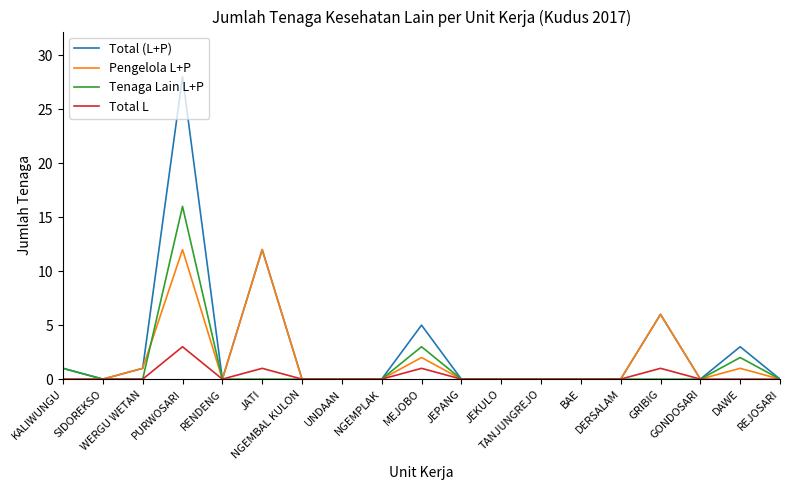

Rank the series by their maximum value, from lowest to highest.

Total L, Pengelola L+P, Tenaga Lain L+P, Total (L+P)